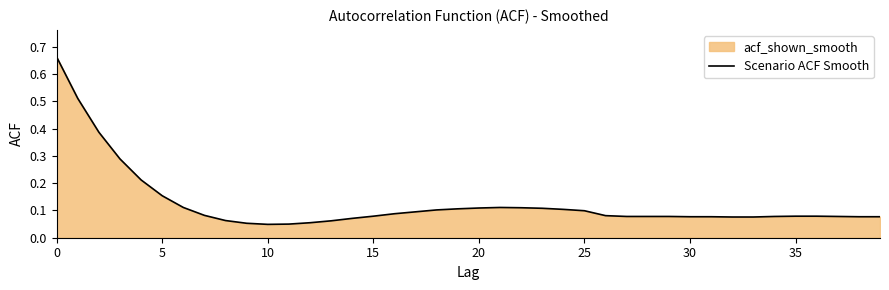

What is the value of the 38th point from the left?

0.1